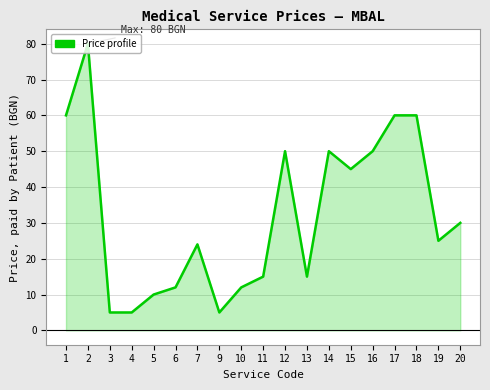

How many distinct data groups are displayed?

1